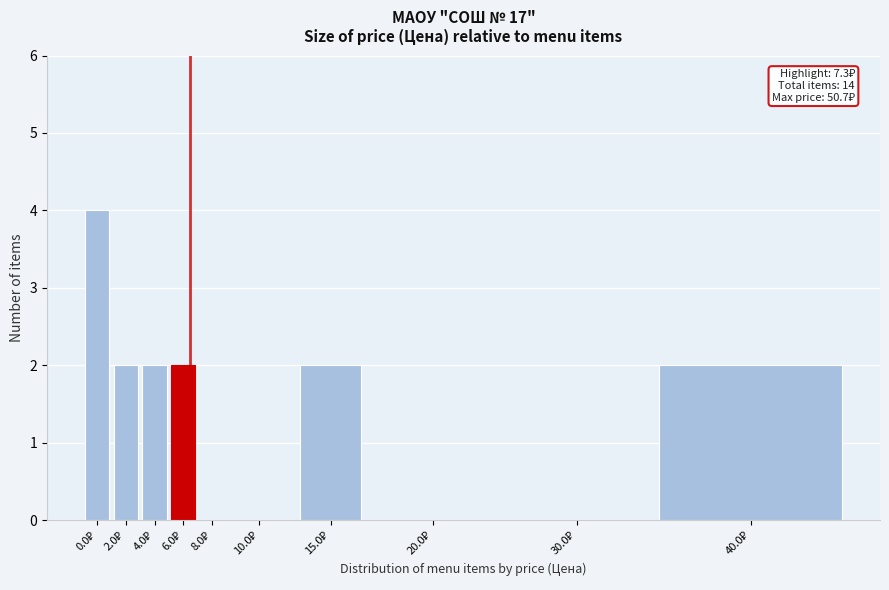

What is the sum of all values?

14